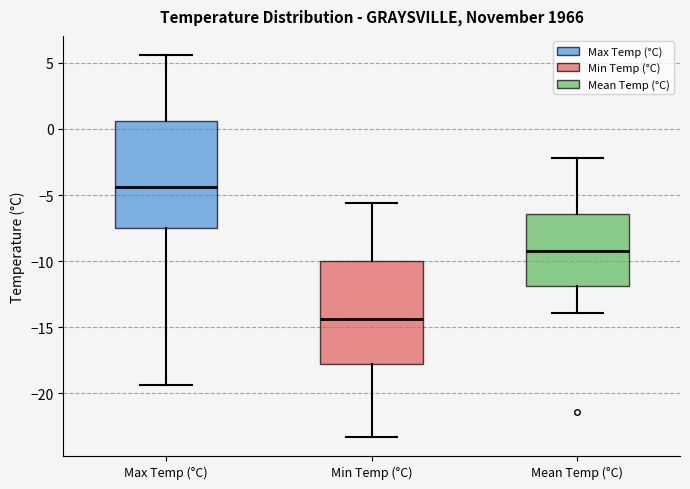

Which box's median line is the highest?

Max Temp (°C)